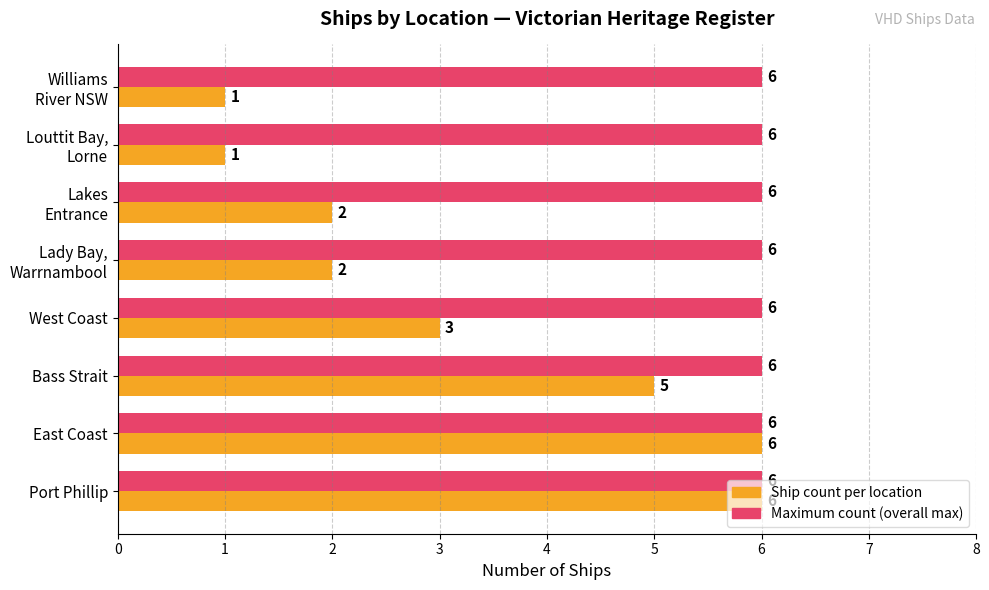

What is the greatest value displayed?

6